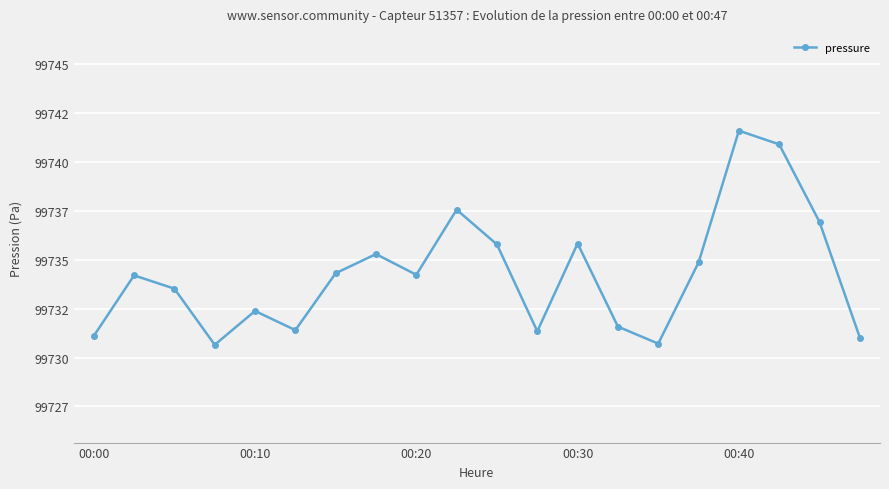

What is the maximum value shown in the chart?

99741.6